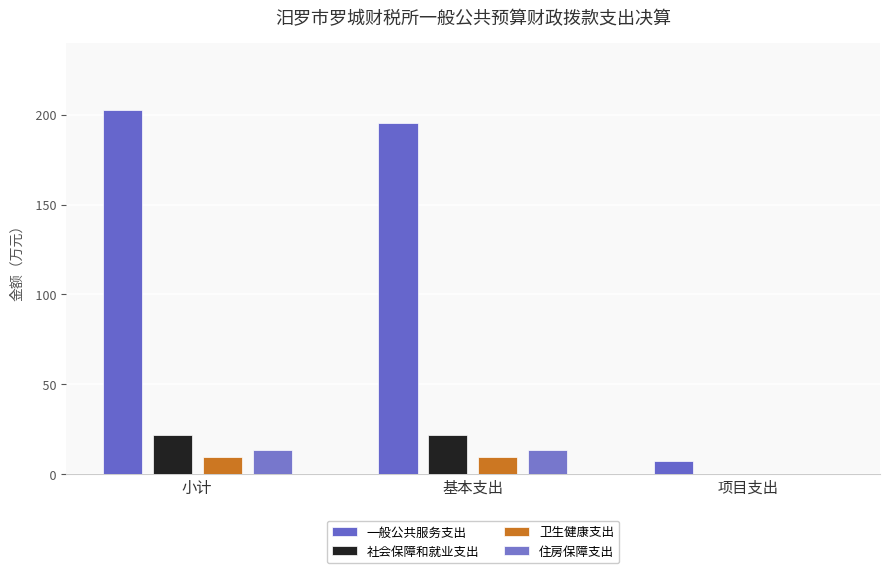

Does the chart contain stacked bars?

No